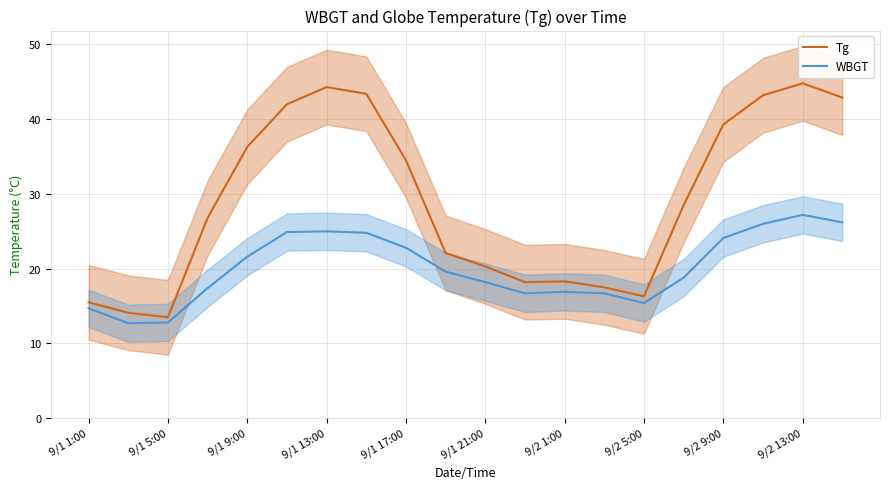

Where is the first local maximum for Tg?

9/1 13:00